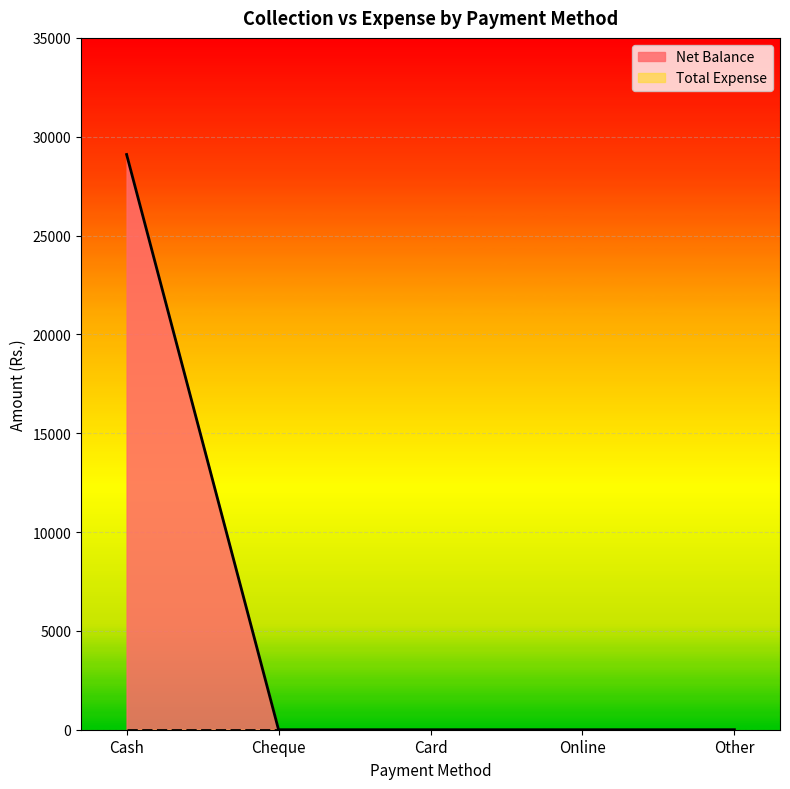

Rank the categories by value from lowest to highest.

Cheque, Card, Online, Other, Cash